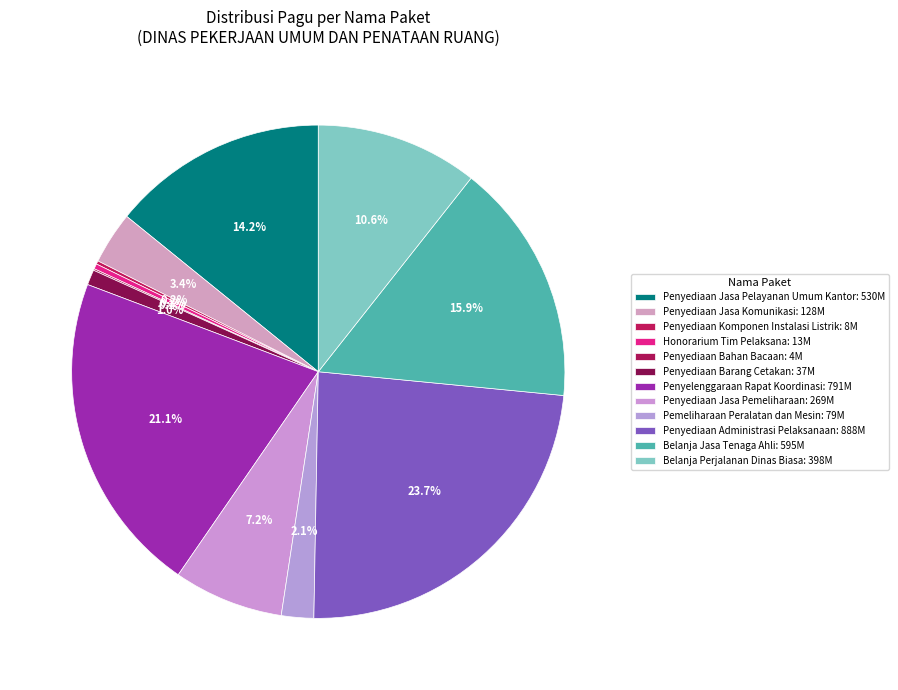

Which category has the smallest portion of the pie?

Penyediaan Bahan Bacaan